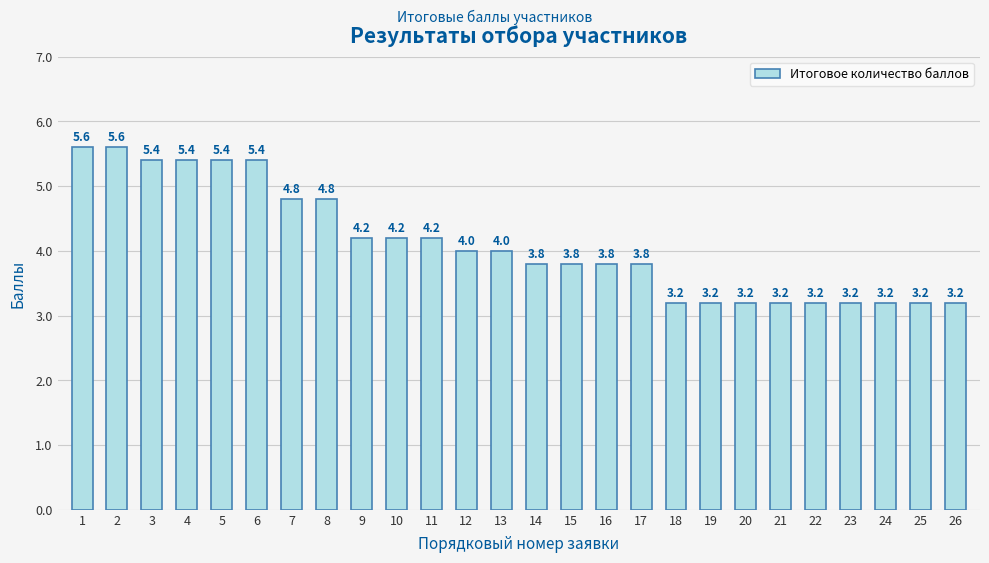

What is the difference between the values at 24 and 17?

0.6